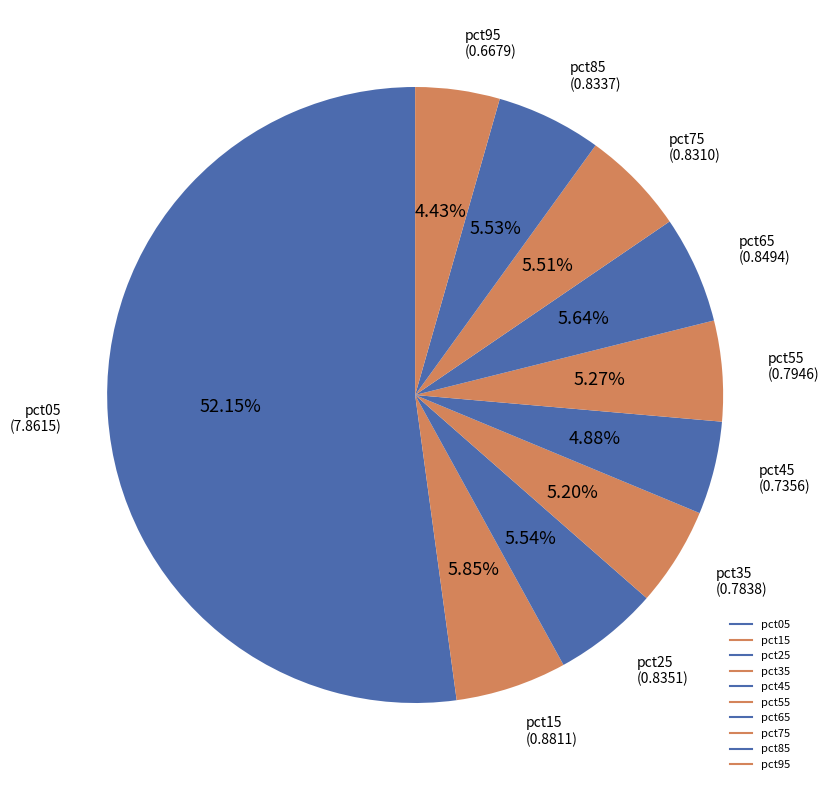

How many slices are in this pie chart?

10